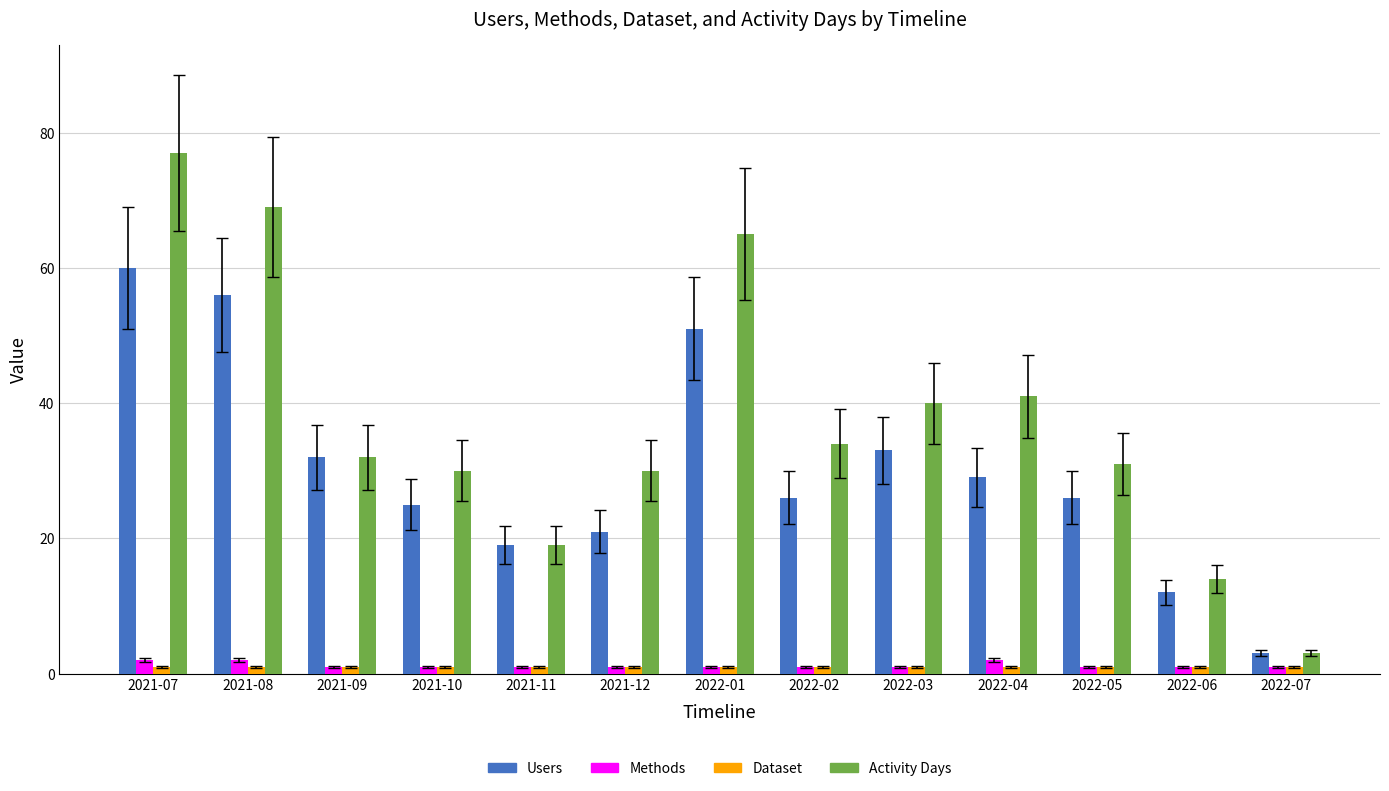

What is the approximate value of Dataset at 2022-04?

1